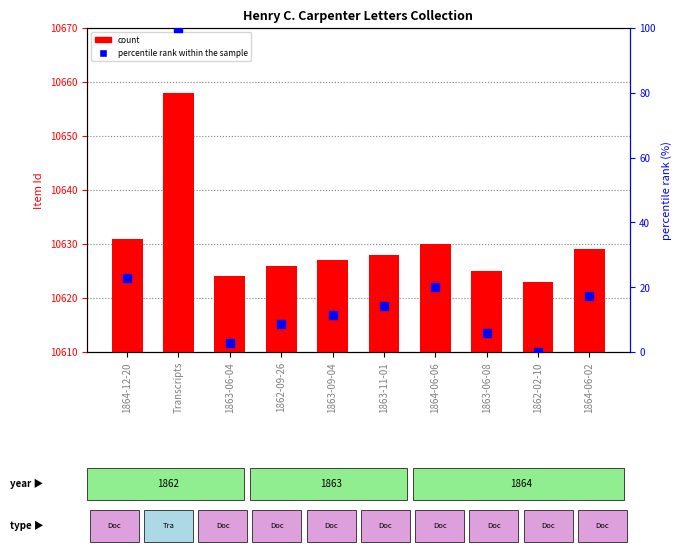

What is the total value across all series at 1863-09-04?

10638.4